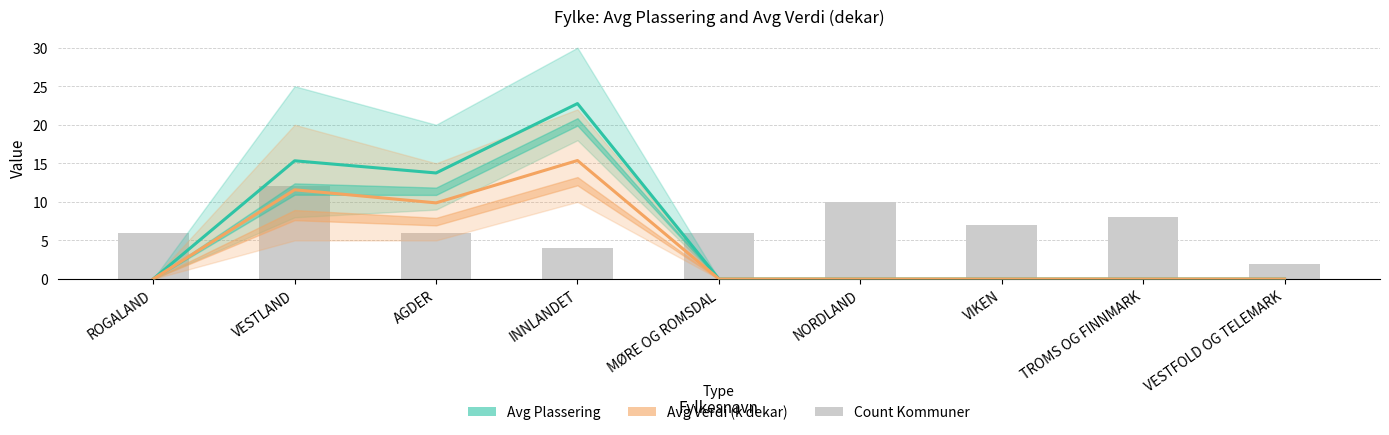

Reading left to right, transcribe all the data shown in this chart.

Avg Plassering: 0.0	15.3	13.8	22.8	0.0	0.0	0.0	0.0	0.0
Avg Verdi (k dekar): 0.0	11.6	9.9	15.4	0.0	0.0	0.0	0.0	0.0
Count Kommuner: 6.0	12.0	6.0	4.0	6.0	10.0	7.0	8.0	2.0